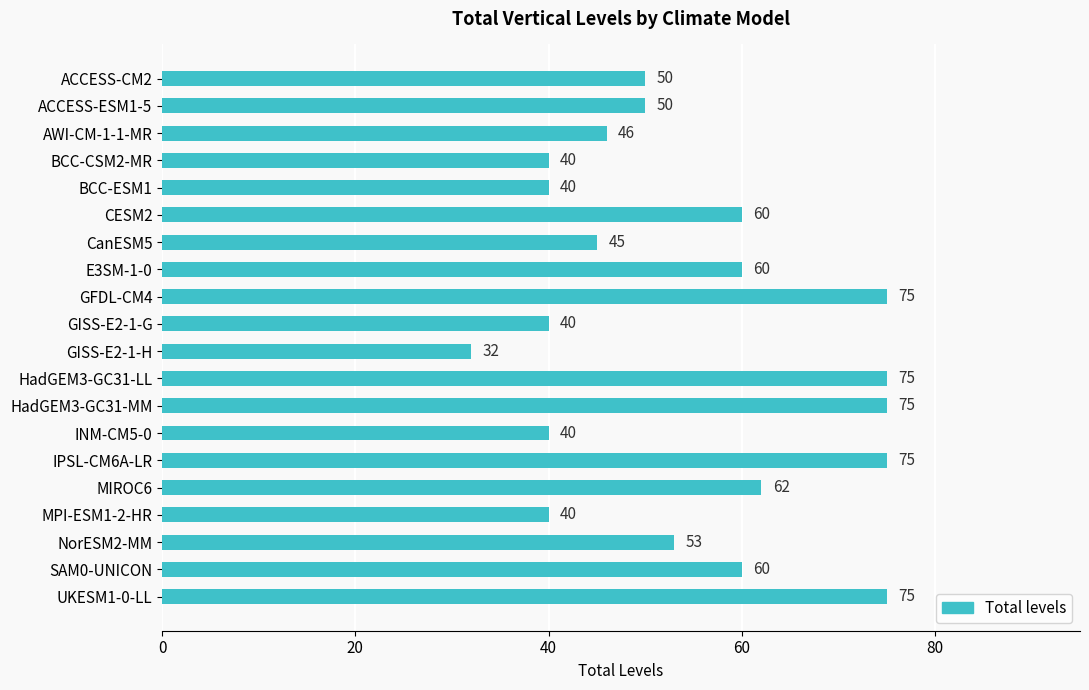

What is the label of the 6th bar from the bottom?

IPSL-CM6A-LR